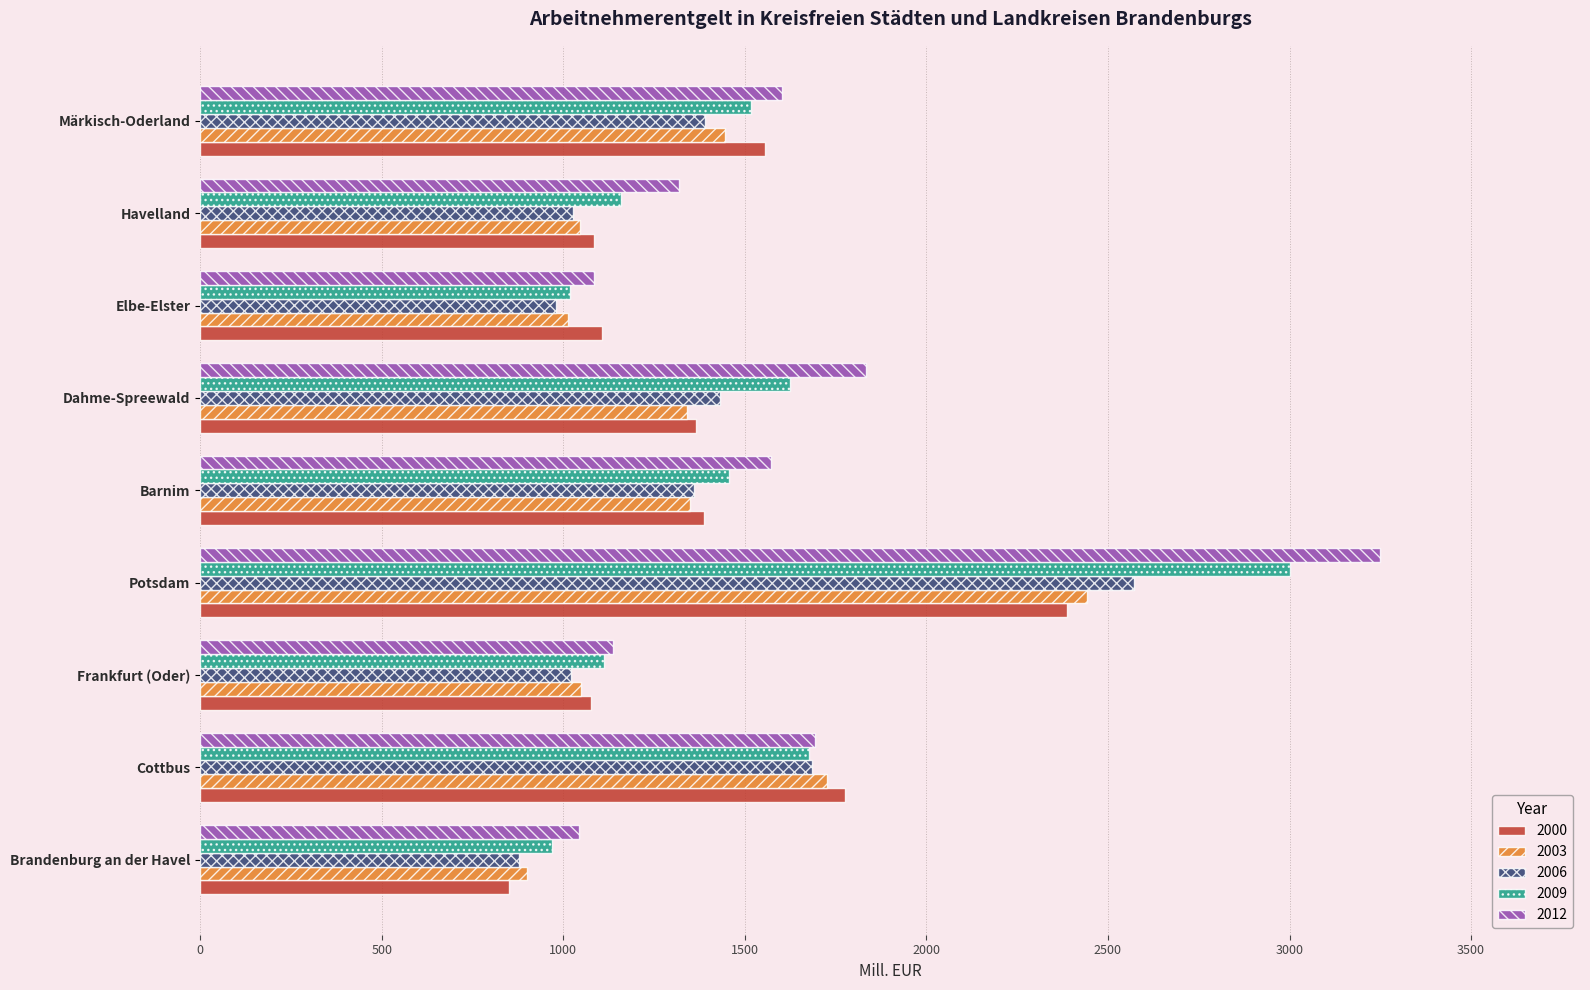

At which category is the sum across all series the highest?

Potsdam